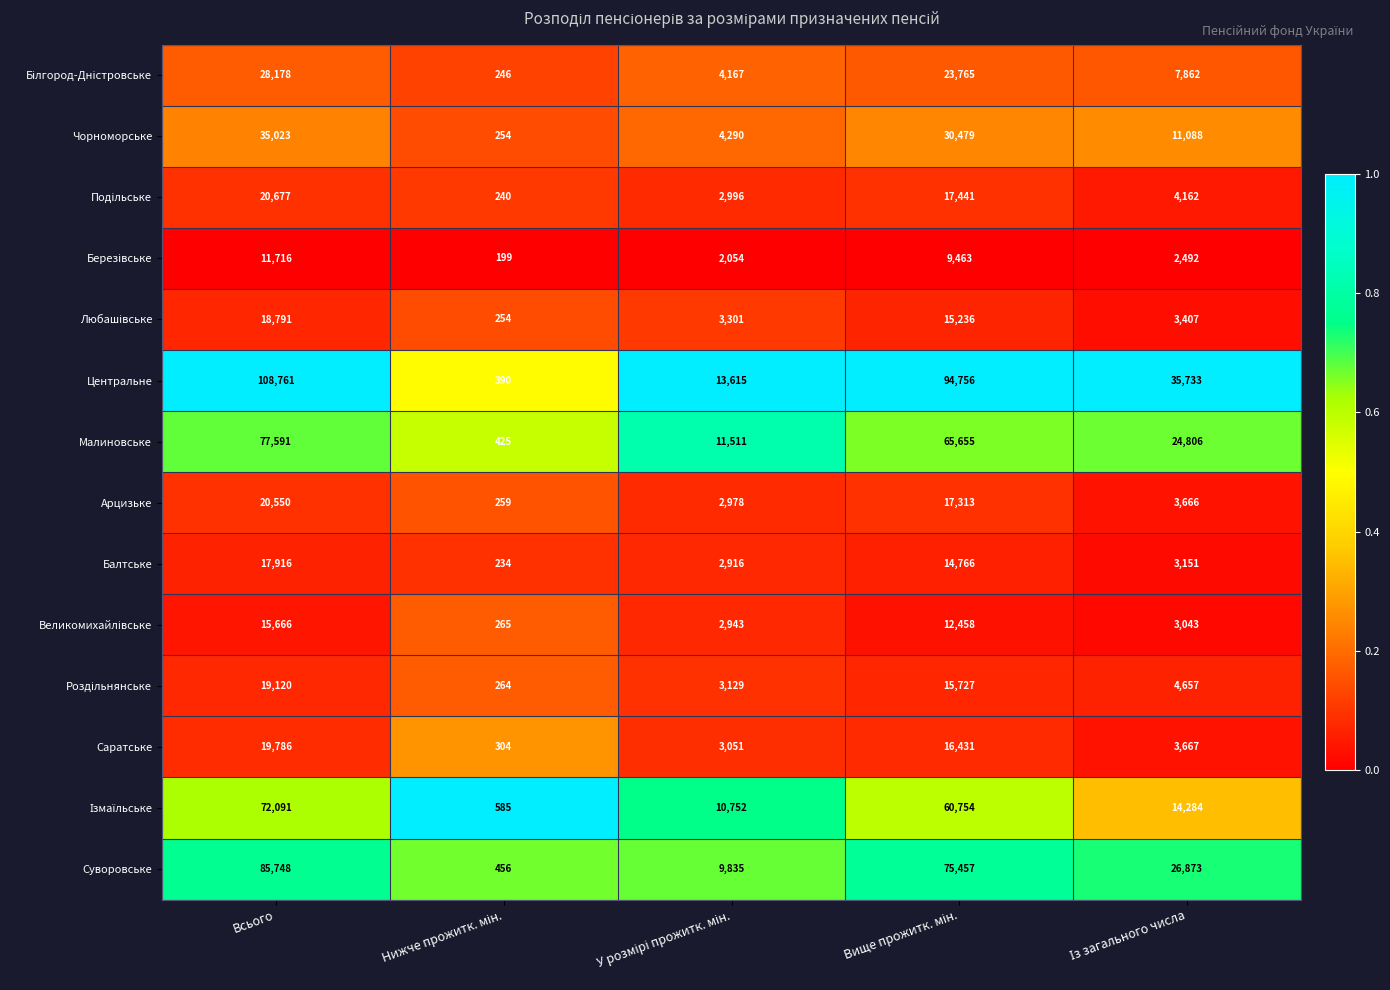

What is the difference between the highest and lowest values at Всього?

97045